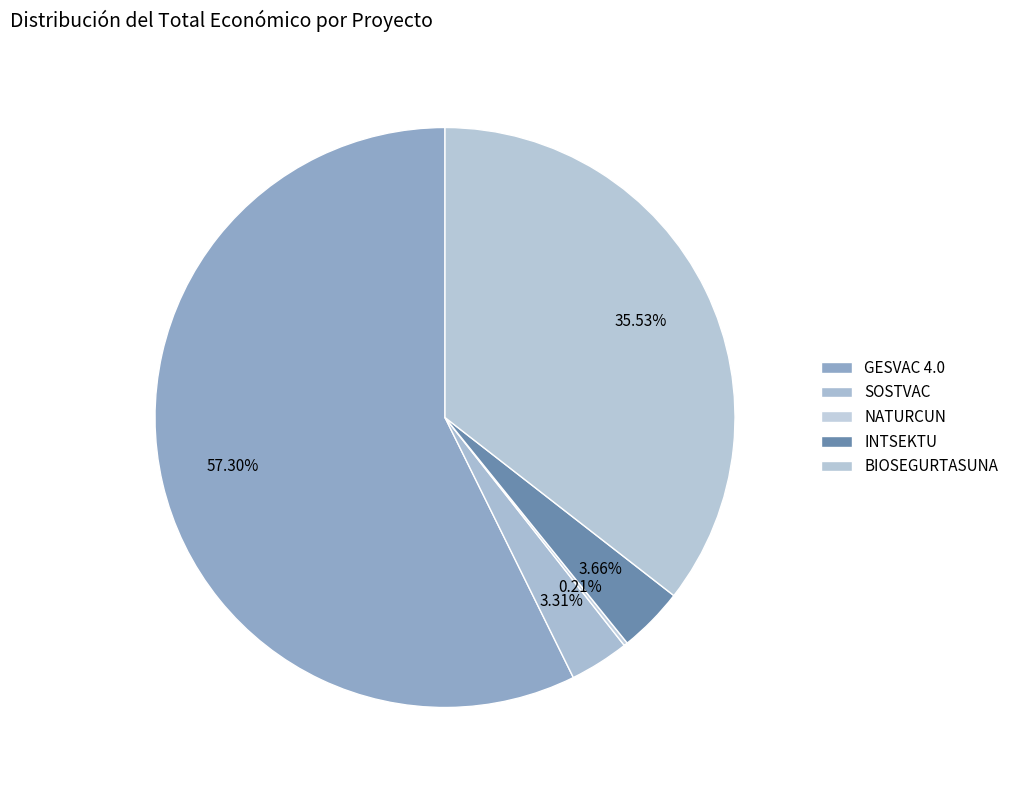

What is the largest slice in the pie chart?

GESVAC 4.0